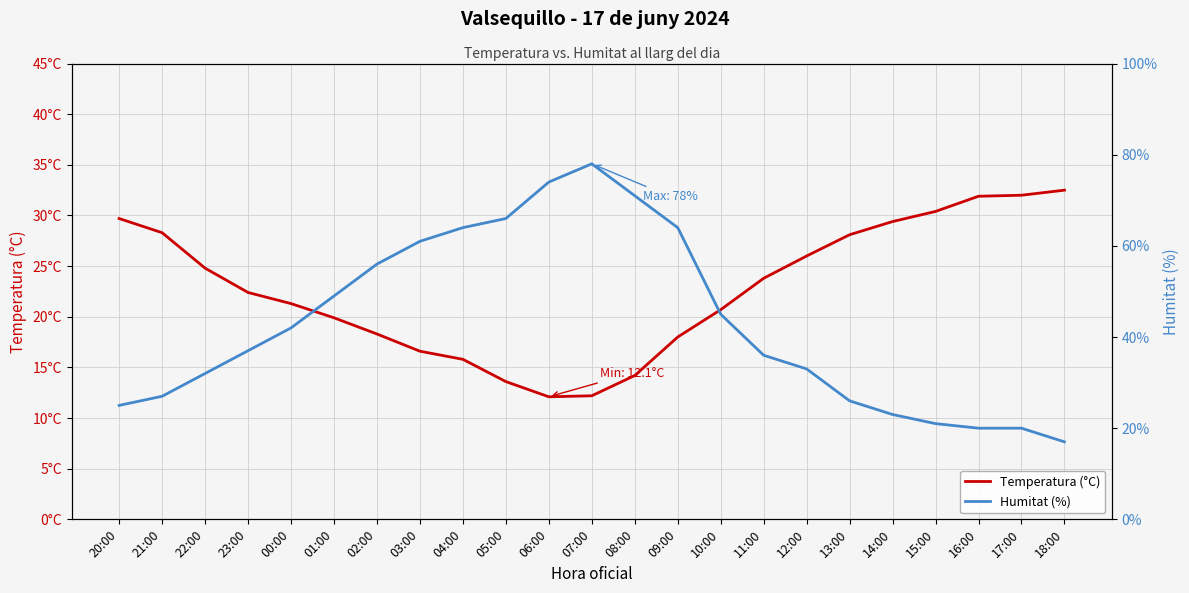

Where is Humitat (%) nearest to the value 47?

01:00